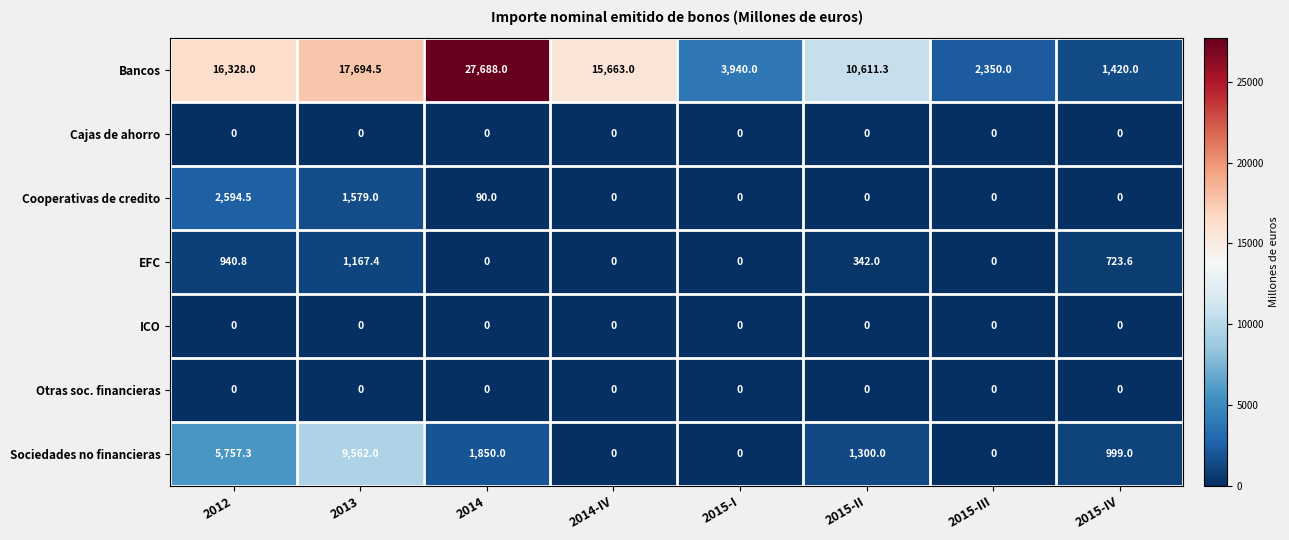

What is the difference between the maximum and minimum values in the Sociedades no financieras series?

9562.0